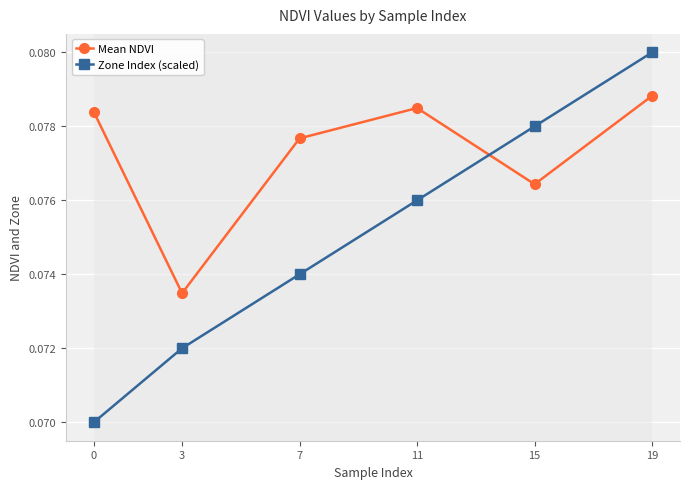

Does the chart display data point markers on the line(s)?

Yes